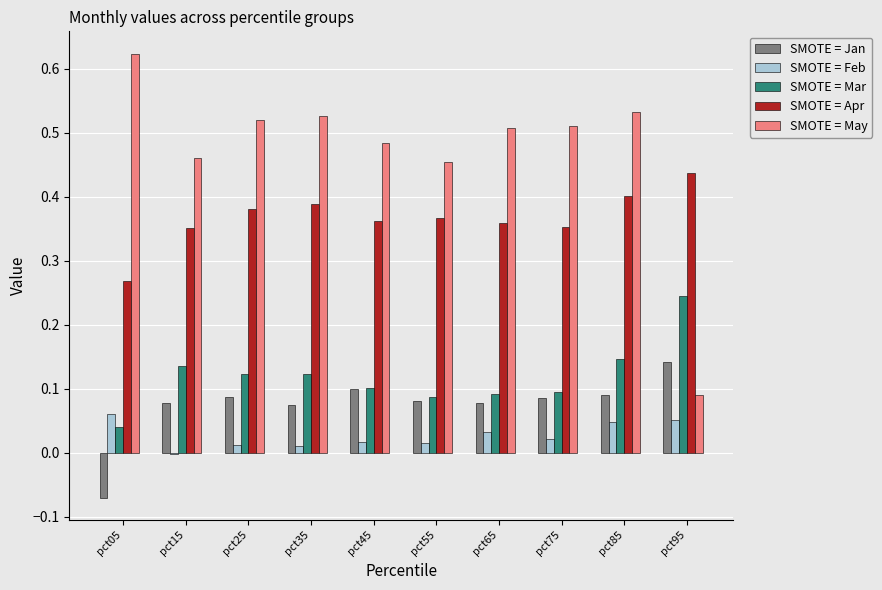

At which category is the sum across all series the highest?

pct85